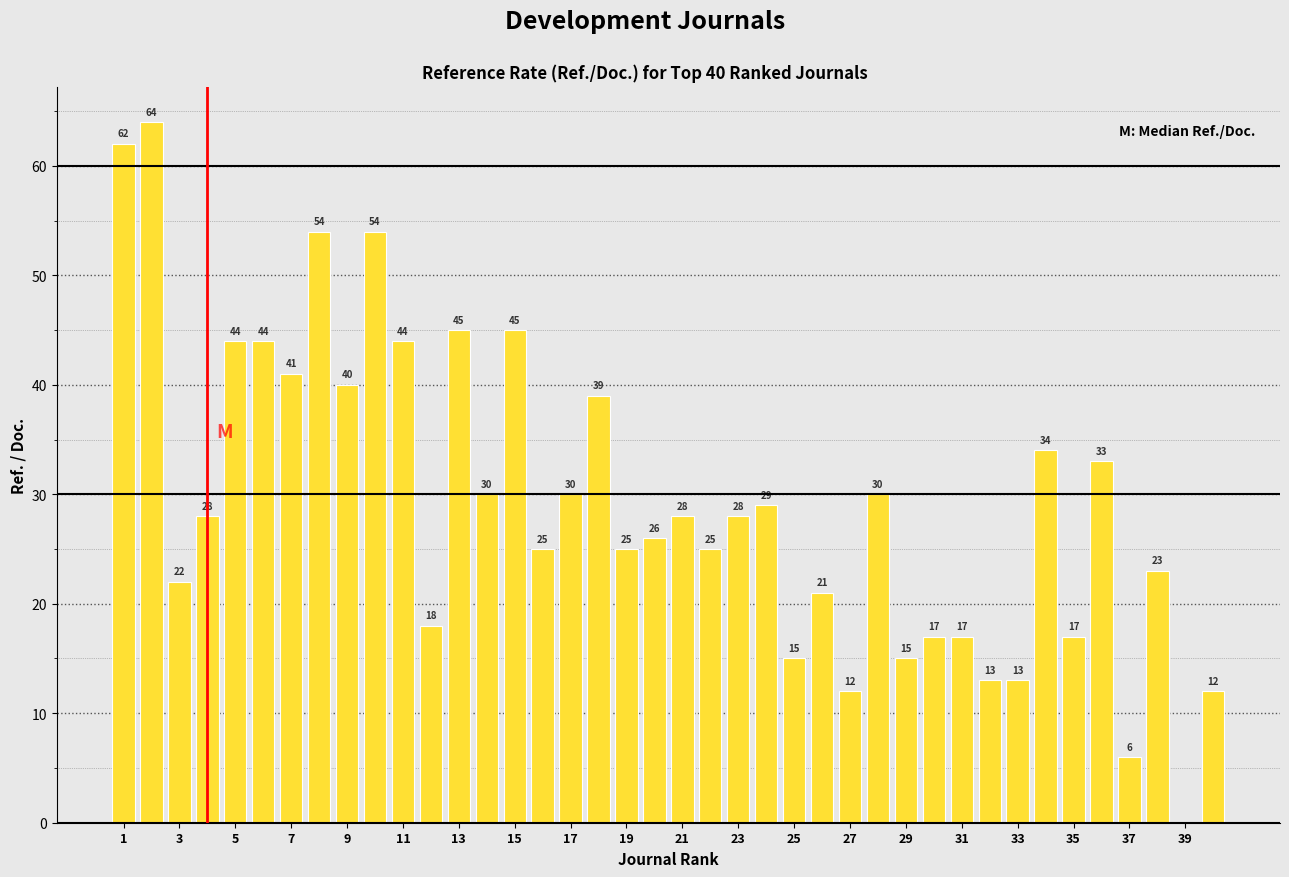

Reading left to right, extract all data points from this chart.

62	64	22	28	44	44	41	54	40	54	44	18	45	30	45	25	30	39	25	26	28	25	28	29	15	21	12	30	15	17	17	13	13	34	17	33	6	23	0	12